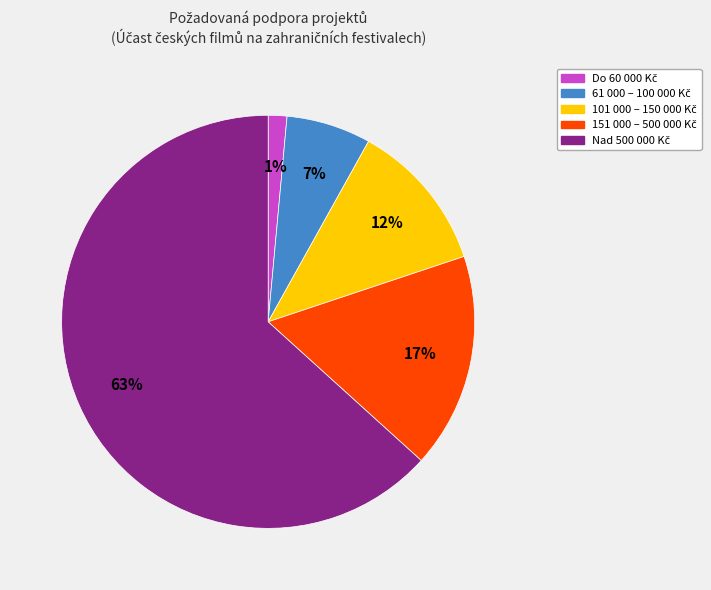

Does any single category account for the majority?

Yes